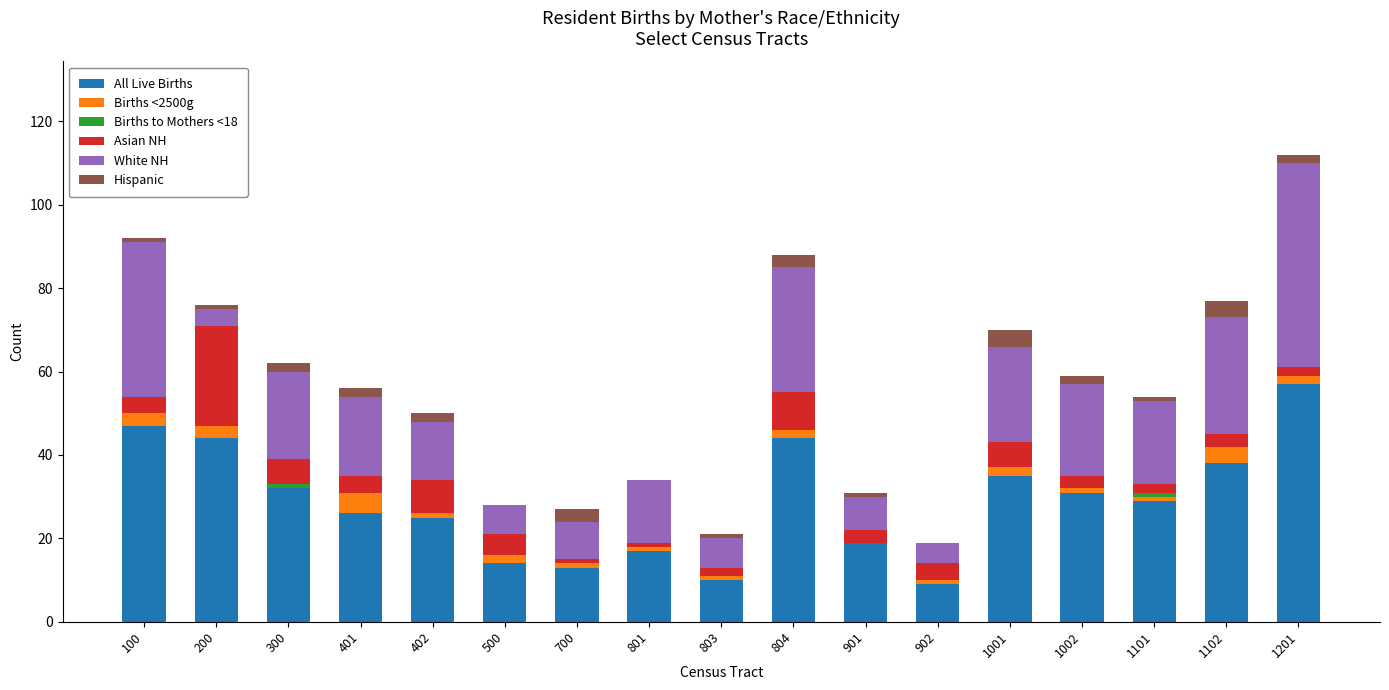

Is it true that All Live Births equals 3 at 902?

False